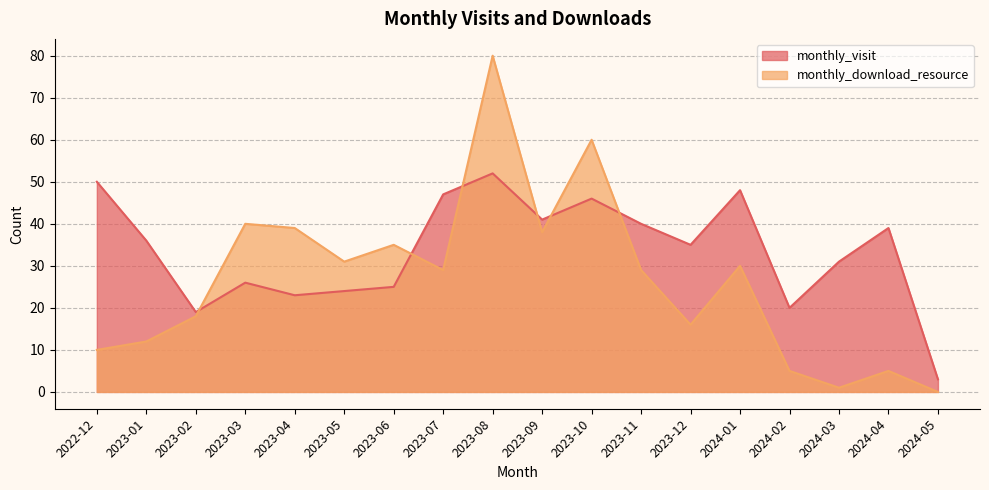

How many values in the monthly_visit series exceed 36?

8